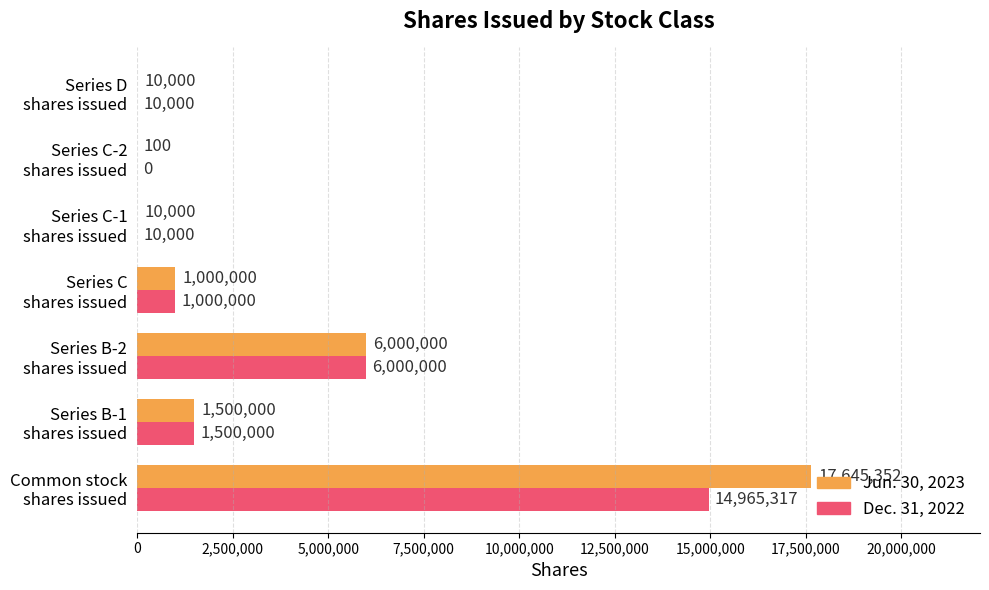

What is the maximum value for Jun. 30, 2023?

17645352